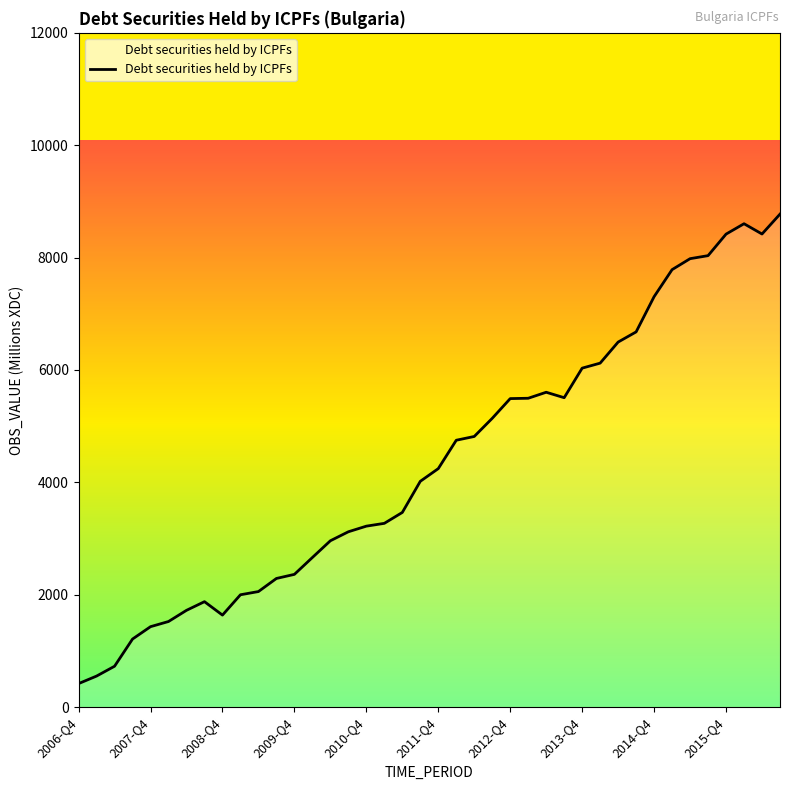

How many lines are shown in the chart?

1